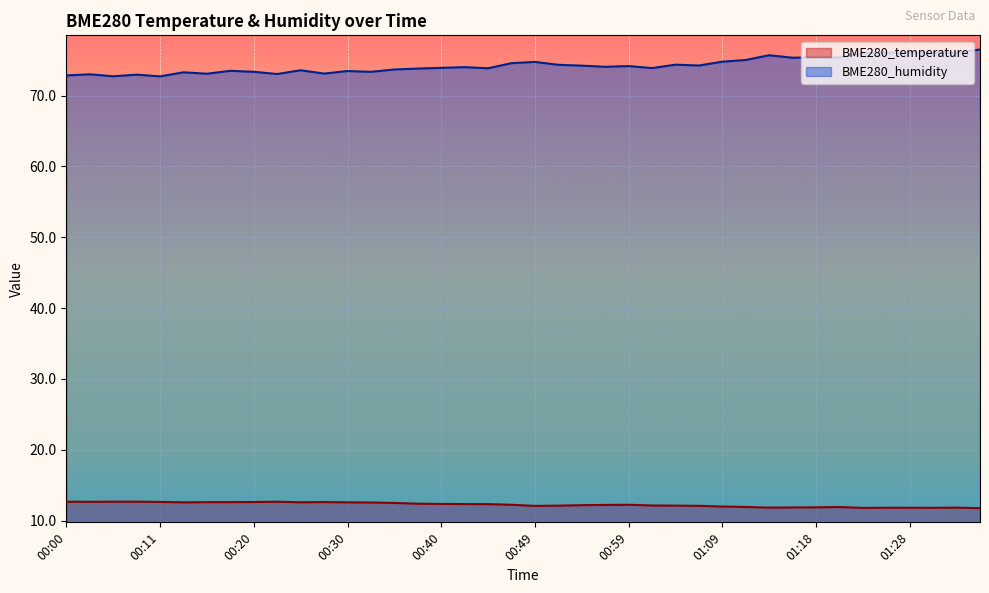

At which label is BME280_humidity closest to 74?

00:42